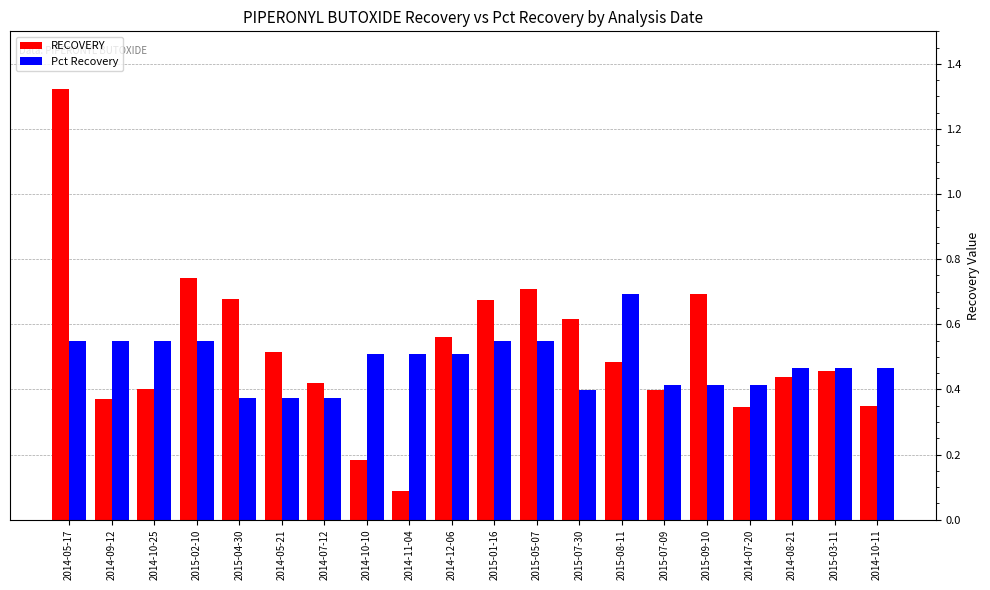

List the series in order of their peak value, highest first.

RECOVERY, Pct Recovery